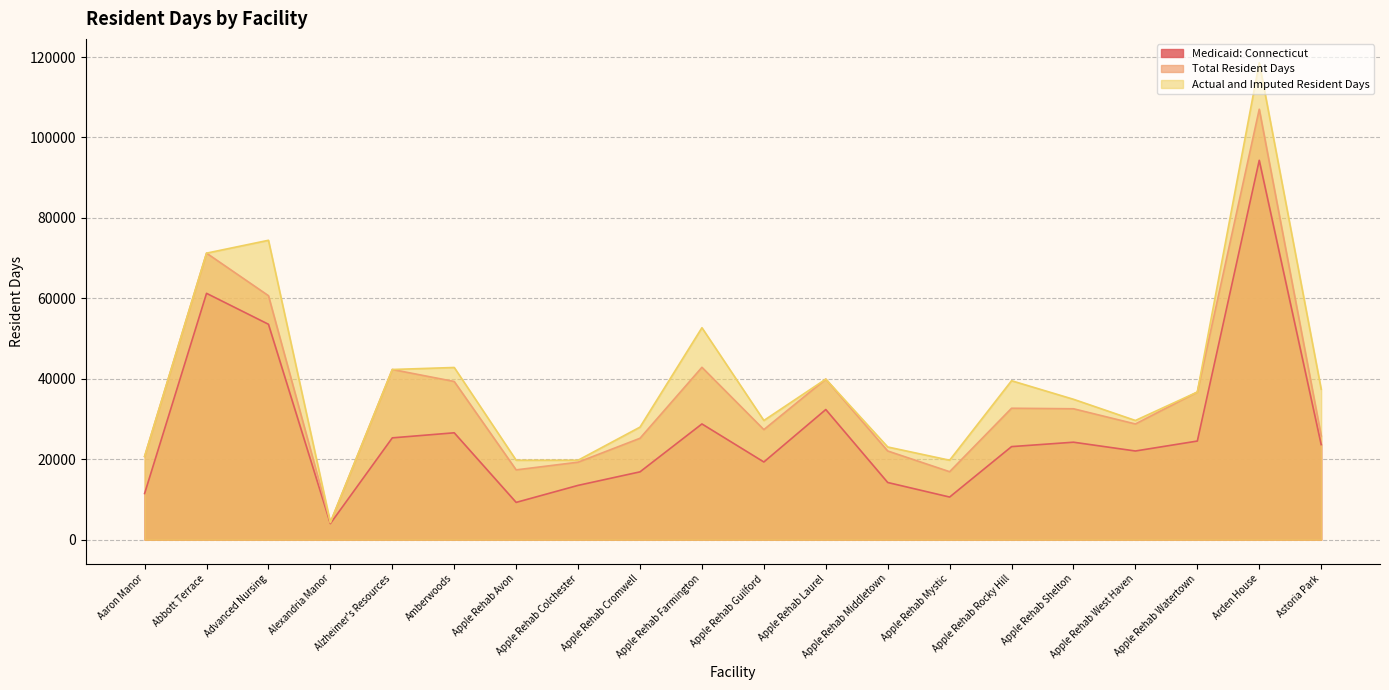

How many data points in Actual and Imputed Resident Days are above 36714?

9